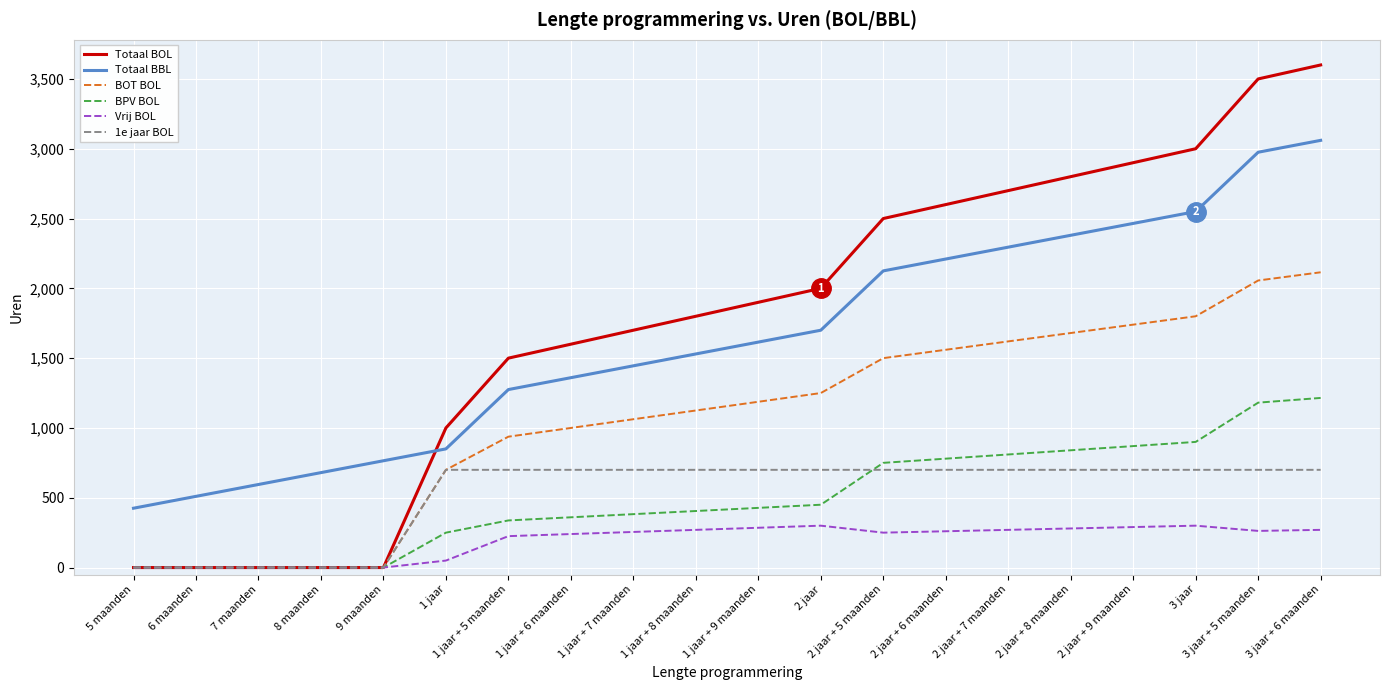

True or false: 1e jaar BOL has a value of 700.0 at 1 jaar.

True